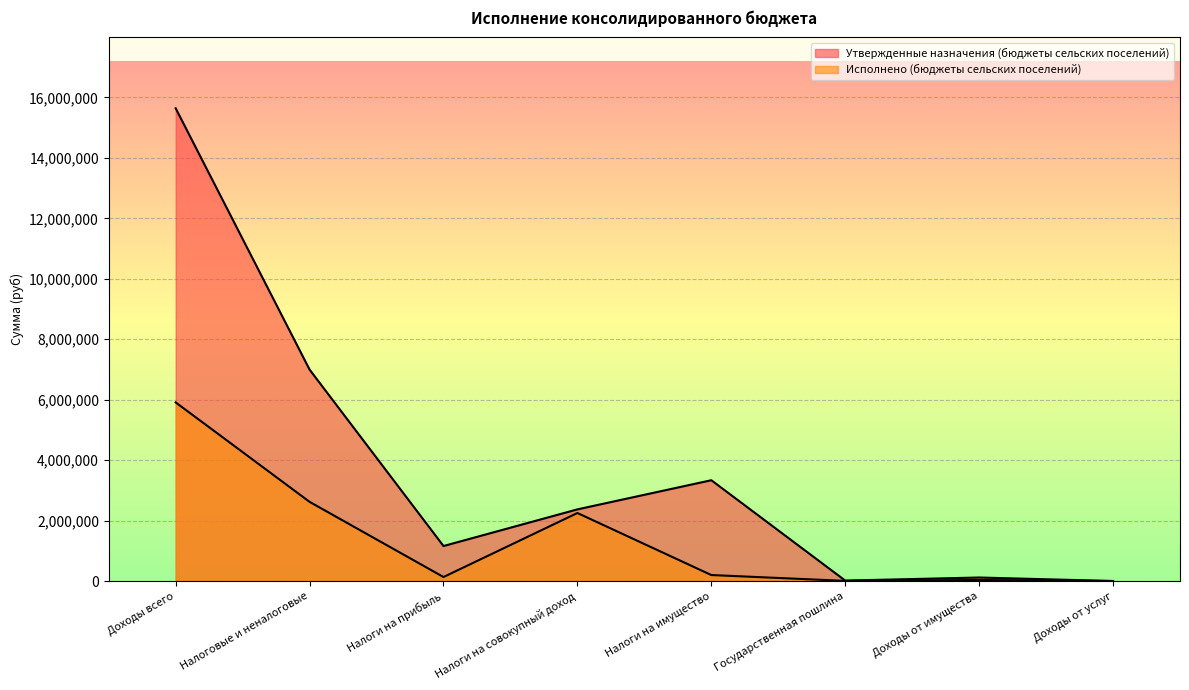

What is the difference between the second highest and minimum values in the Утвержденные назначения (бюджеты сельских поселений) series?

6994900.0